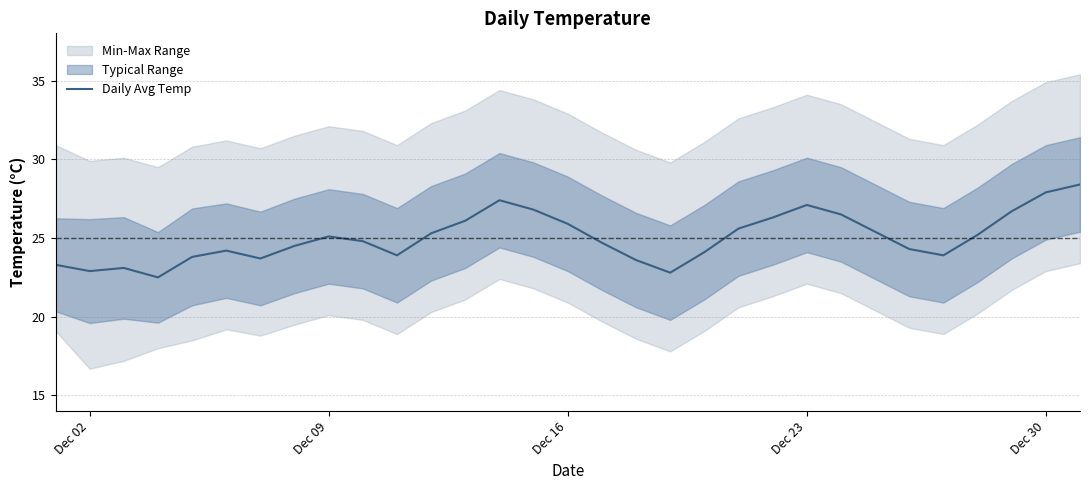

What is the maximum value for Daily Avg Temp?

28.4